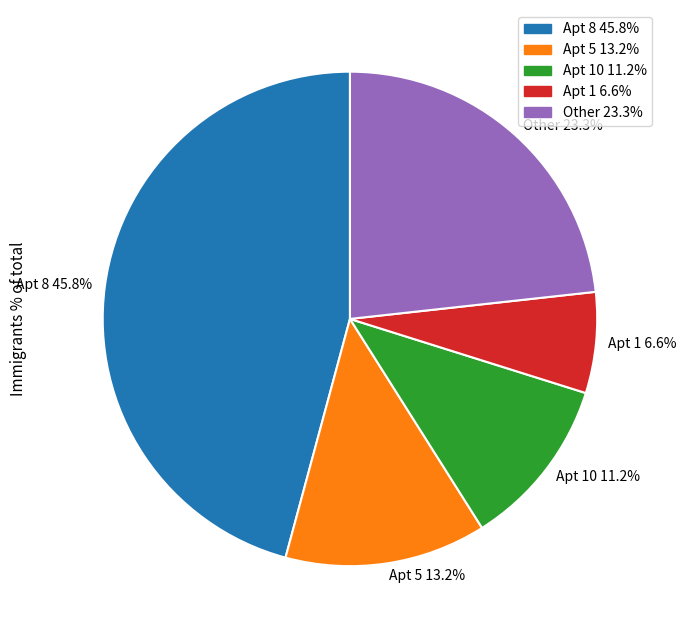

What percentage do Apt 1 6.6% and Apt 5 13.2% together represent?

19.8%